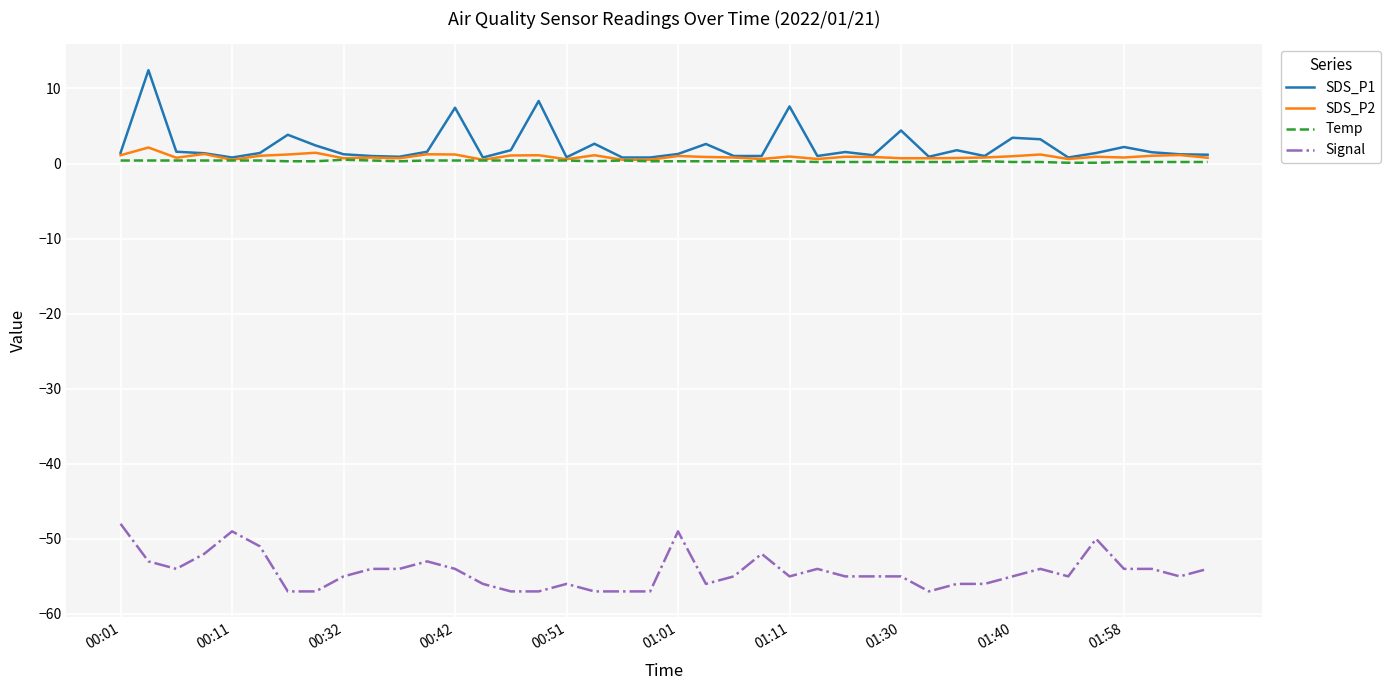

Rank the series by their maximum value, from highest to lowest.

SDS_P1, SDS_P2, Temp, Signal